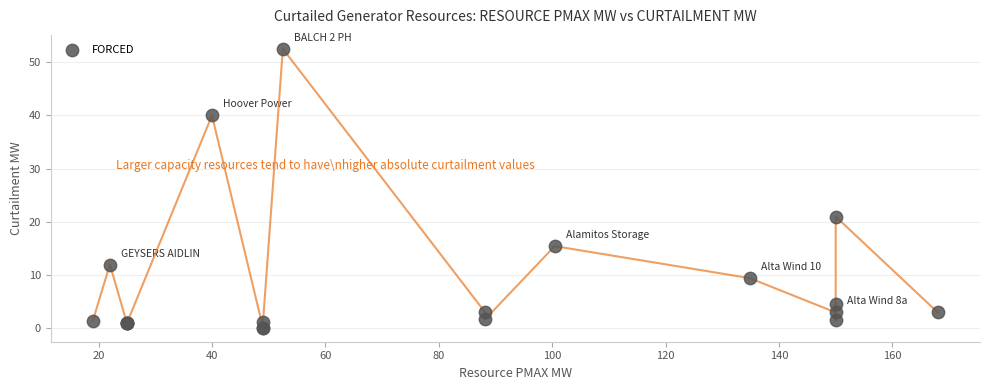

What Y value in the scatter plot is closest to 26?

21.0